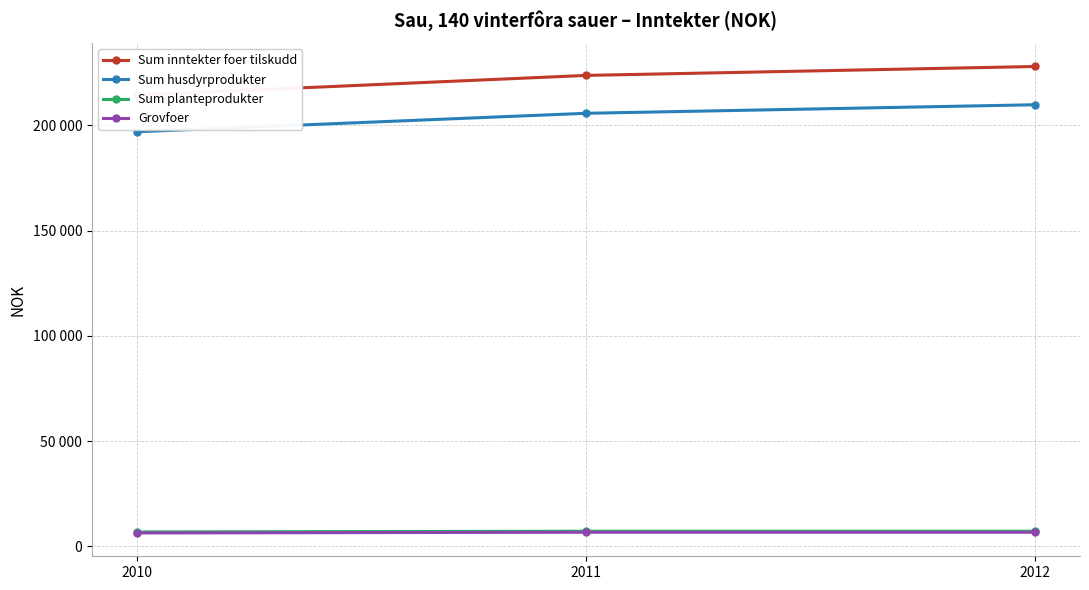

Which category has the lowest value across all series?

2010